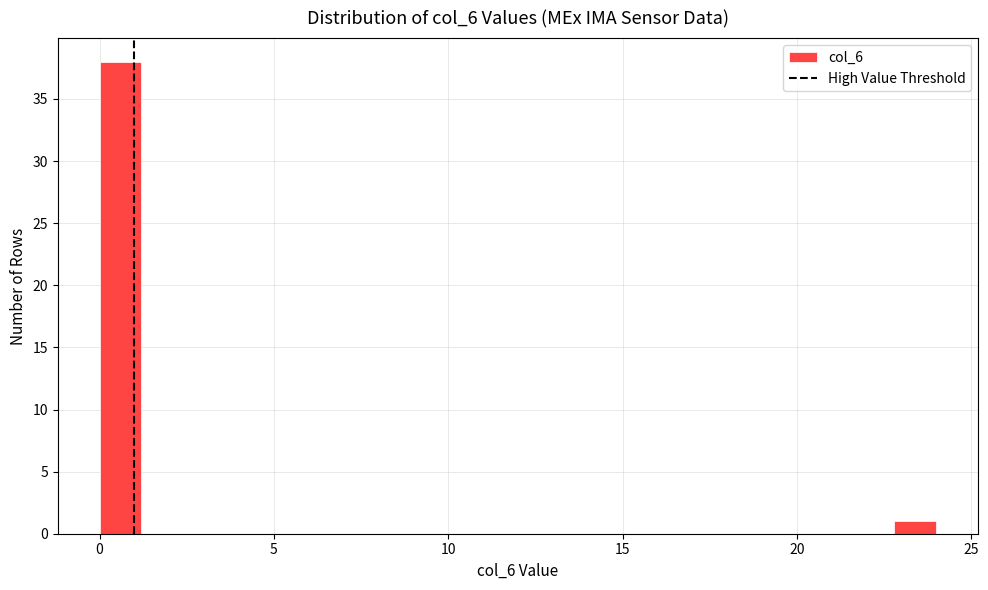

Around what value on the x-axis is the tallest bar? Give the approximate position of its centre, as read against the axis.

0.5